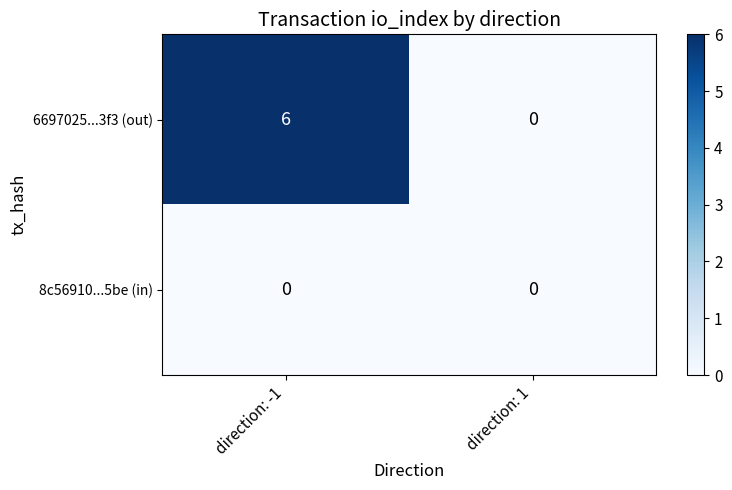

What is the maximum value shown in the chart?

6